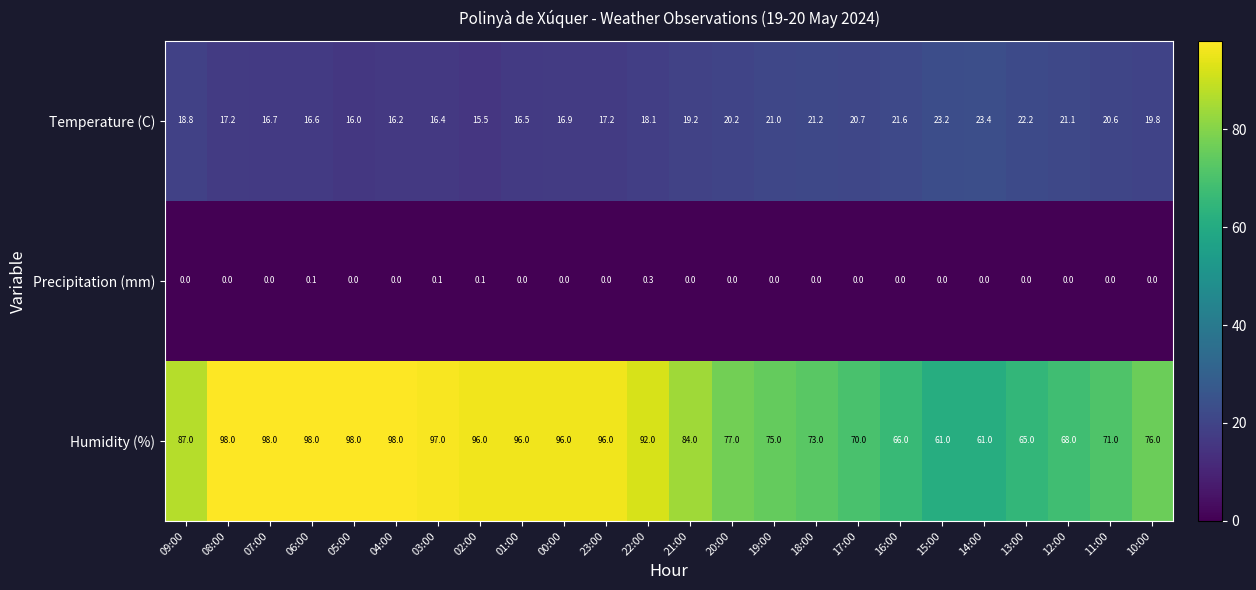

Which series has the widest spread of values?

Humidity (%)